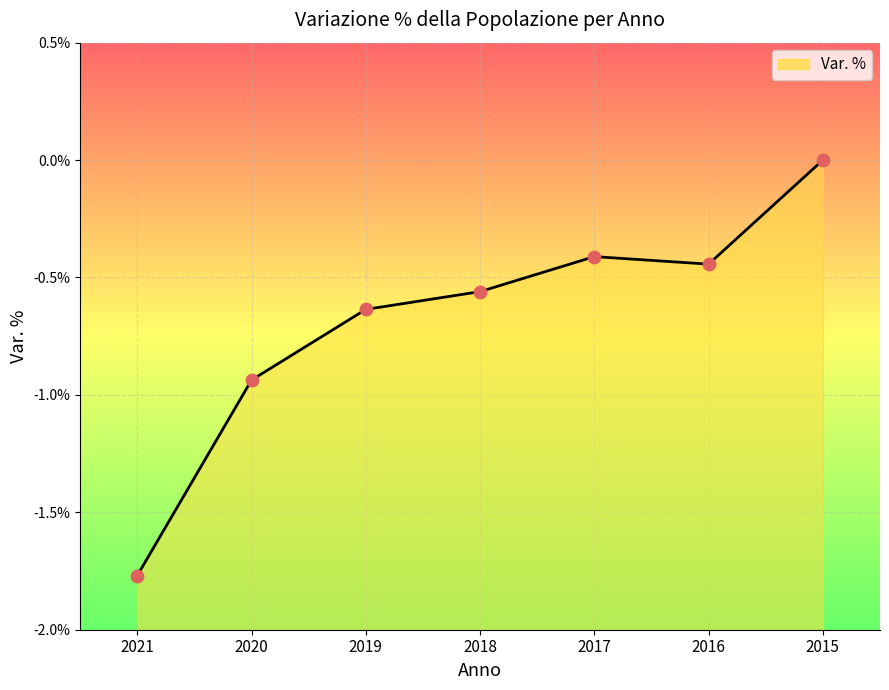

What is the change in value from 2018 to 2016?

+0.1